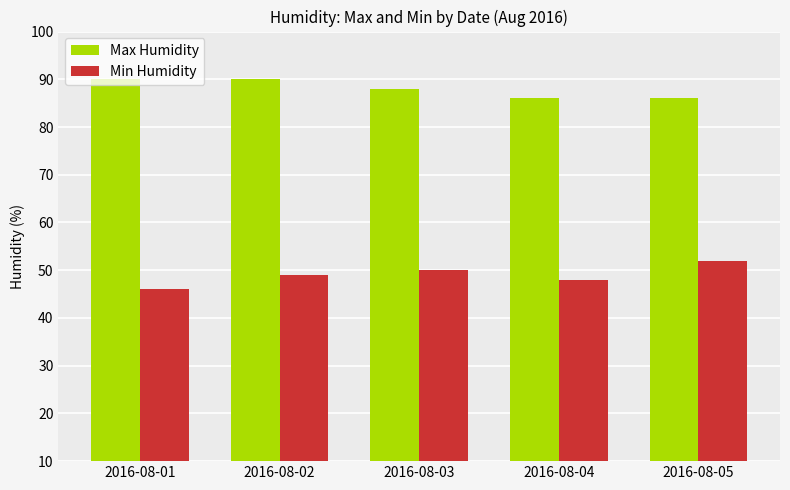

At 2016-08-05, list the series in order from smallest to largest.

Min Humidity, Max Humidity